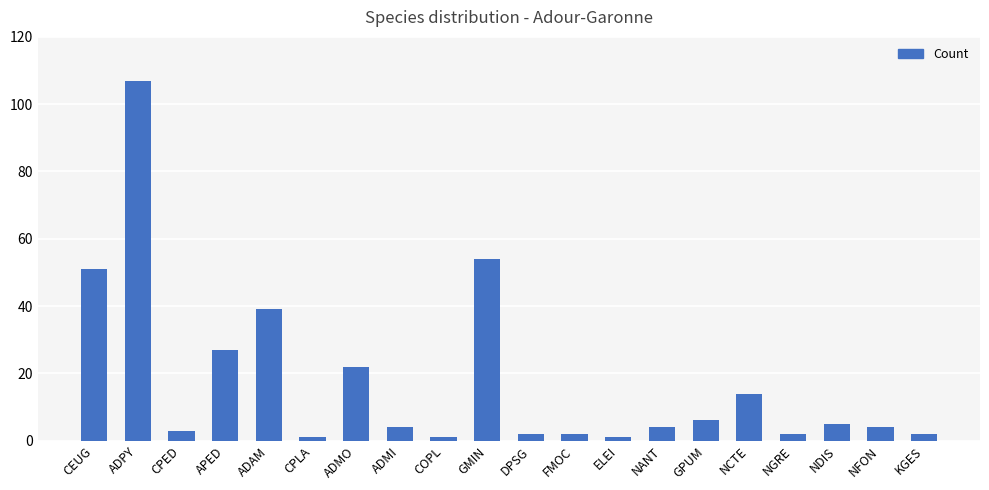

What is the sum of the values at GPUM and DPSG?

8